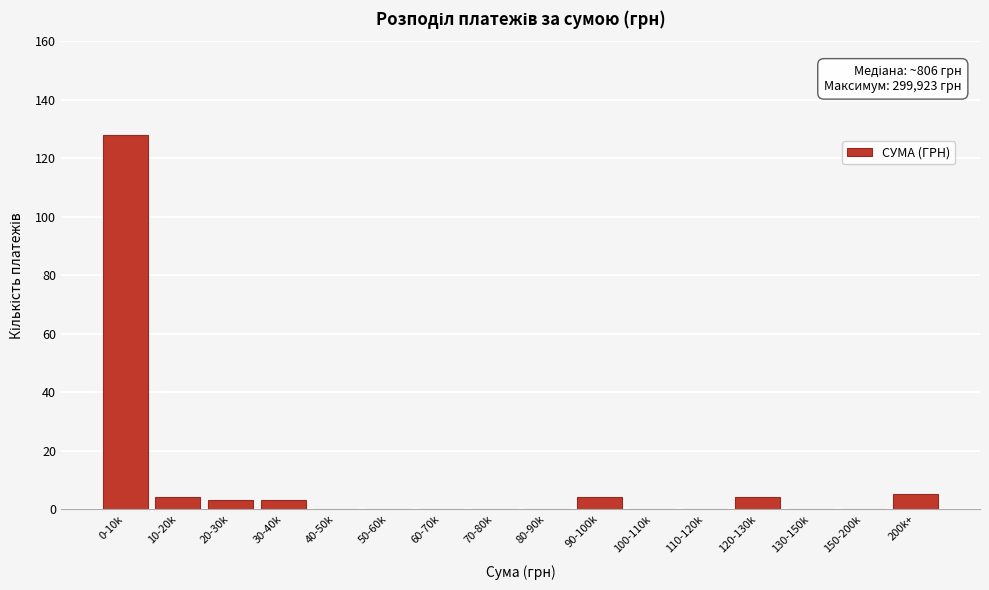

Reading left to right, list all the values displayed in this chart.

0-10k=128	10-20k=4	20-30k=3	30-40k=3	40-50k=0	50-60k=0	60-70k=0	70-80k=0	80-90k=0	90-100k=4	100-110k=0	110-120k=0	120-130k=4	130-150k=0	150-200k=0	200k+=5